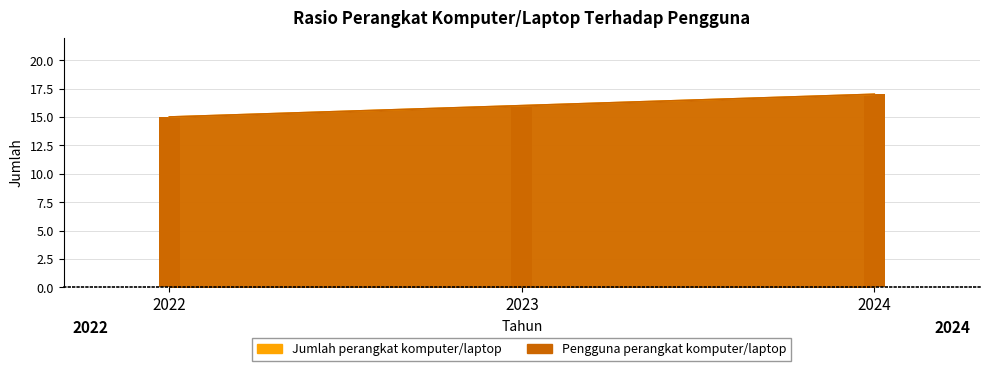

At which label is Jumlah perangkat komputer/laptop closest to 16?

2023